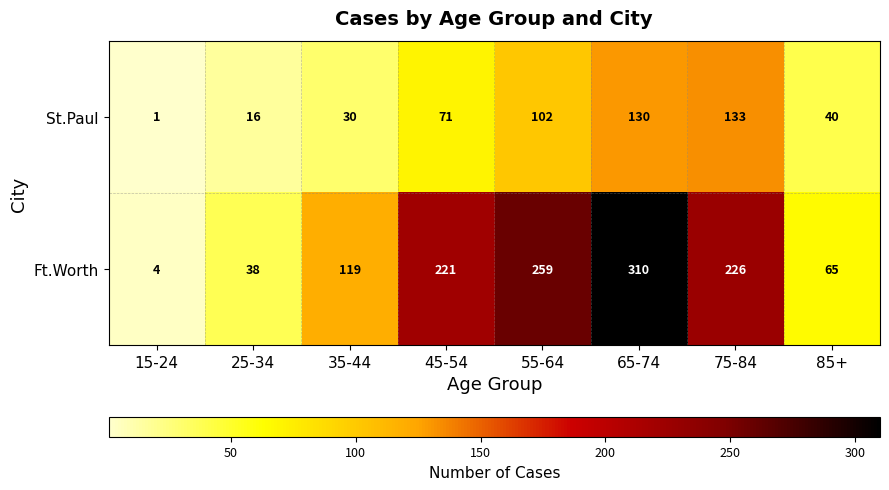

At which label does Ft.Worth reach its minimum?

15-24